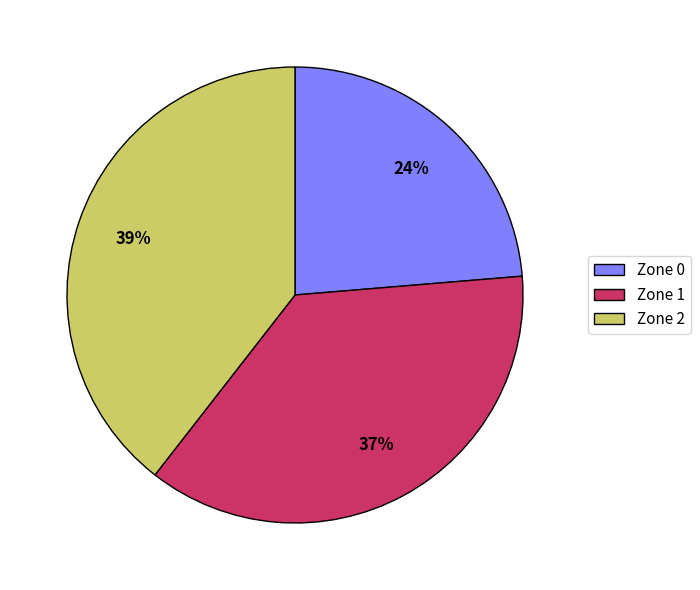

Combined, do Zone 0 and Zone 2 account for over 50%?

Yes